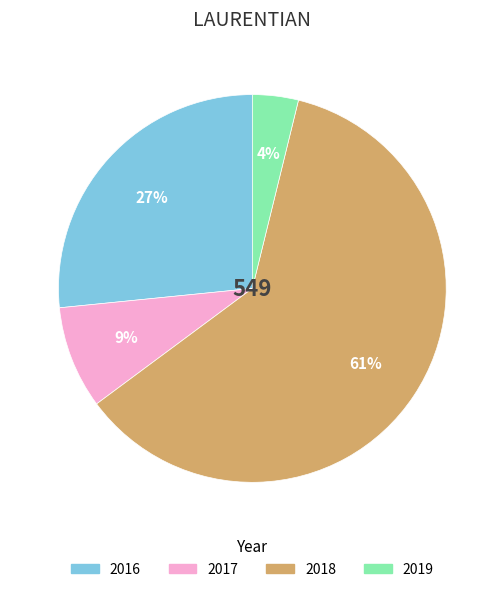

Is there a majority slice in this chart?

Yes